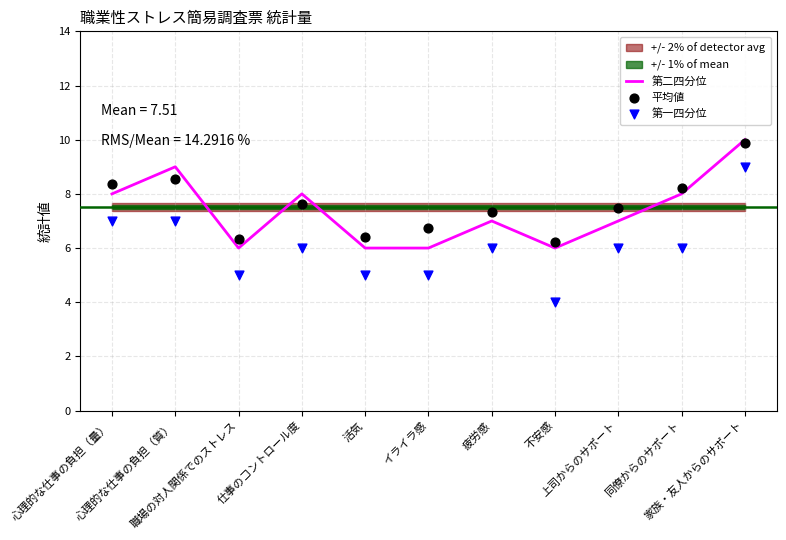

At how many categories does at least one series exceed 5?

11